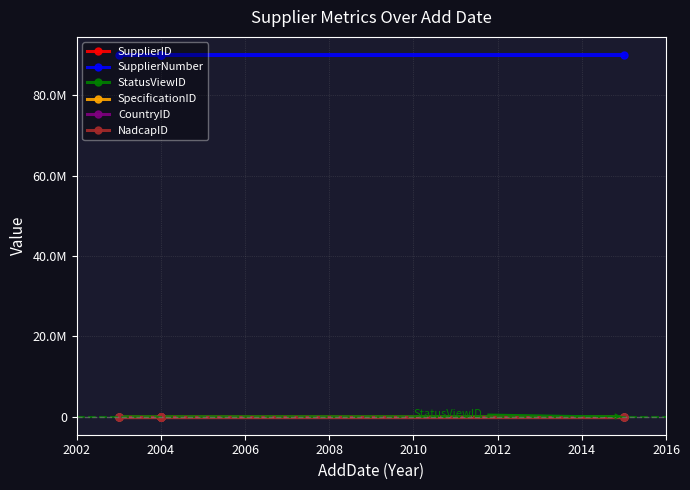

How many lines are shown in the chart?

6